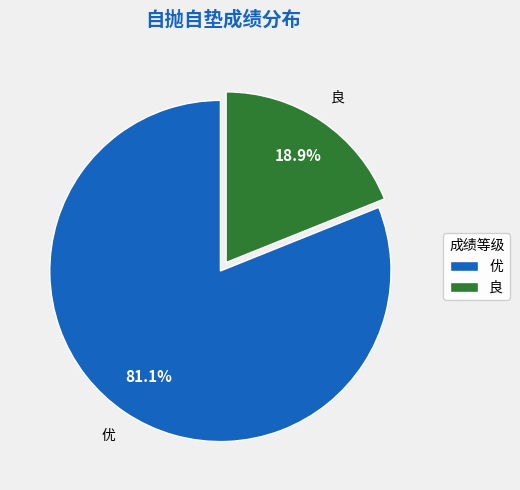

What percentage is the 良 slice, to the nearest percent?

19%